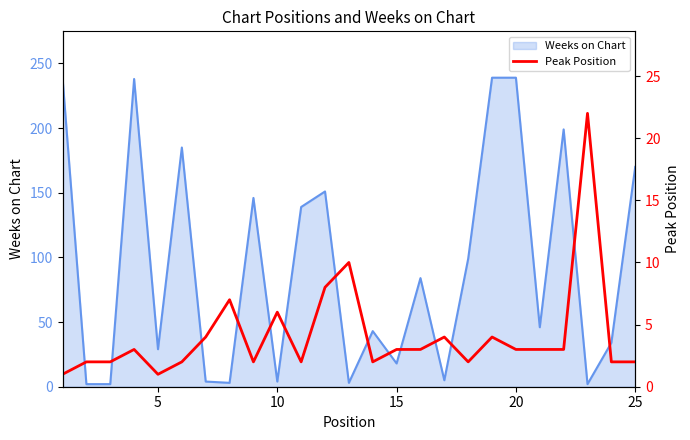

What is the maximum value for Weeks on Chart?

239